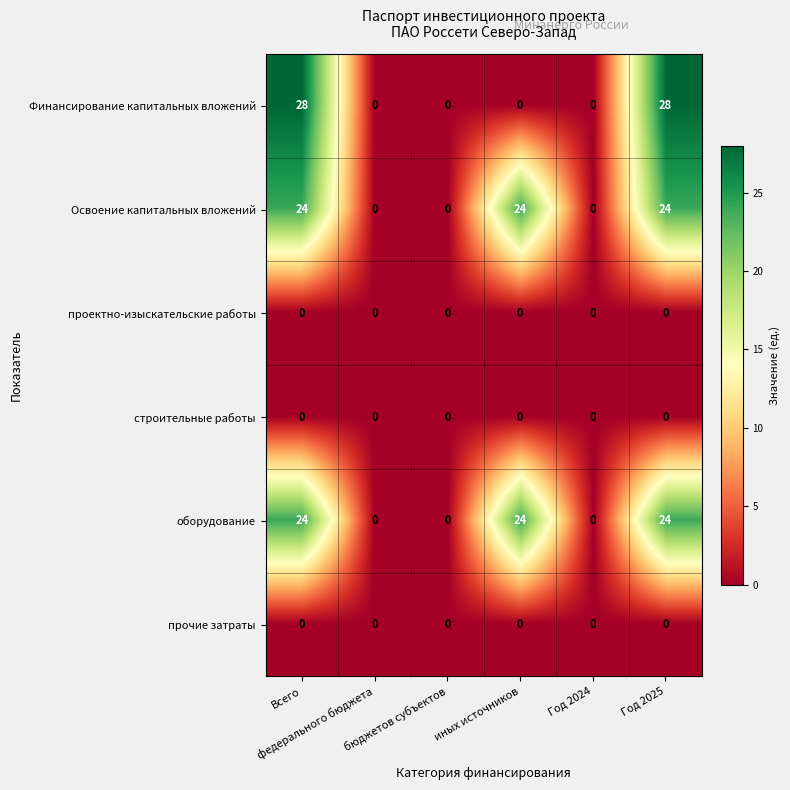

What is the maximum value for Финансирование капитальных вложений?

28